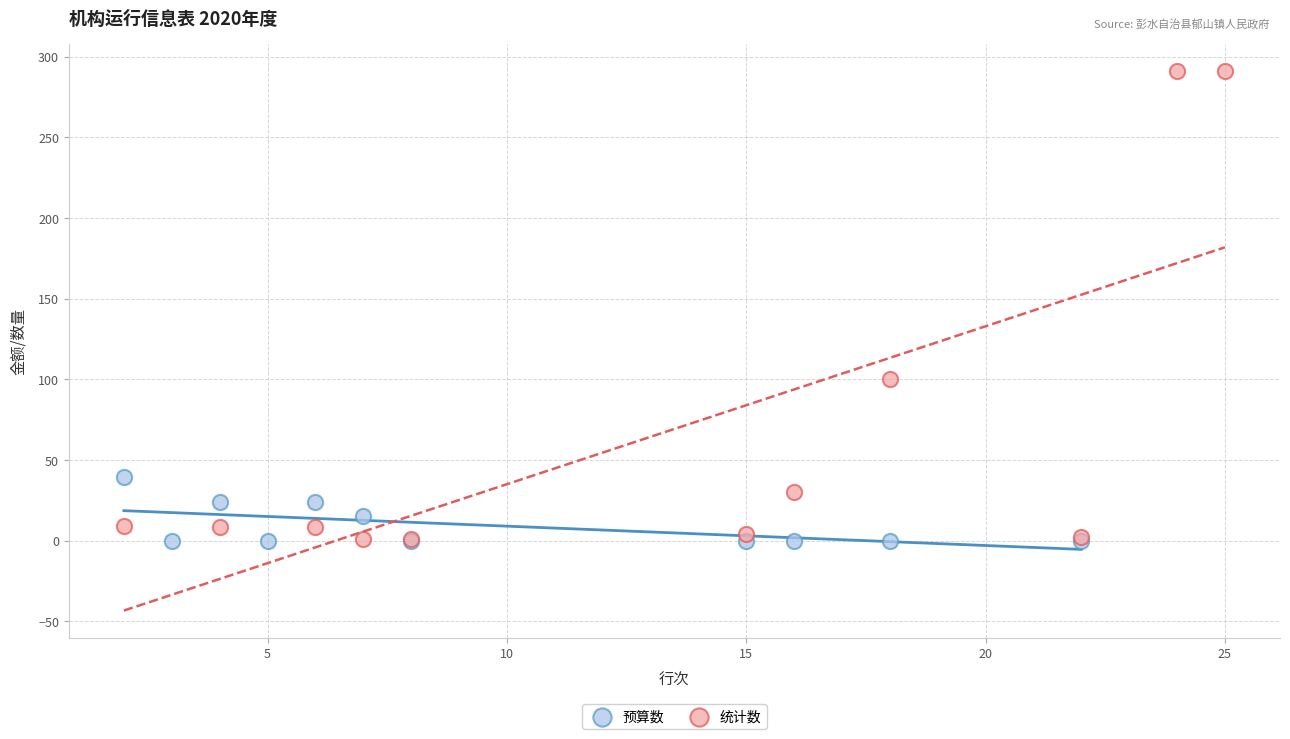

Which series reaches the maximum Y coordinate?

统计数